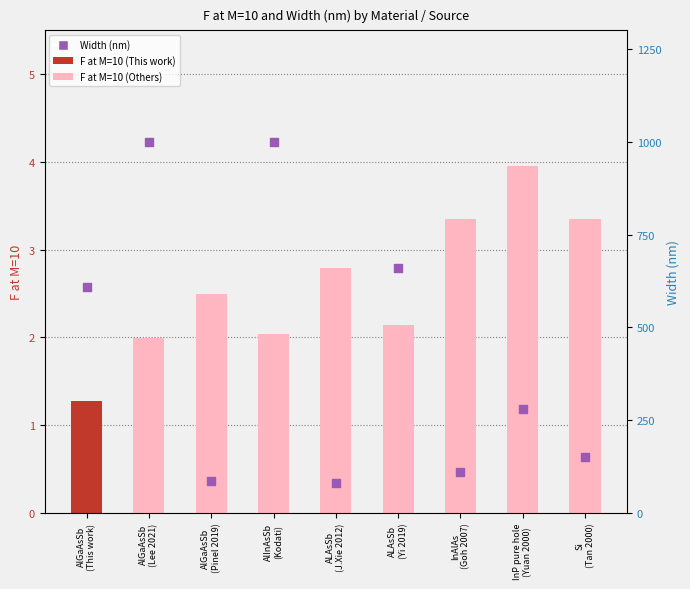

Which series has the widest spread of Y values?

Width (nm)